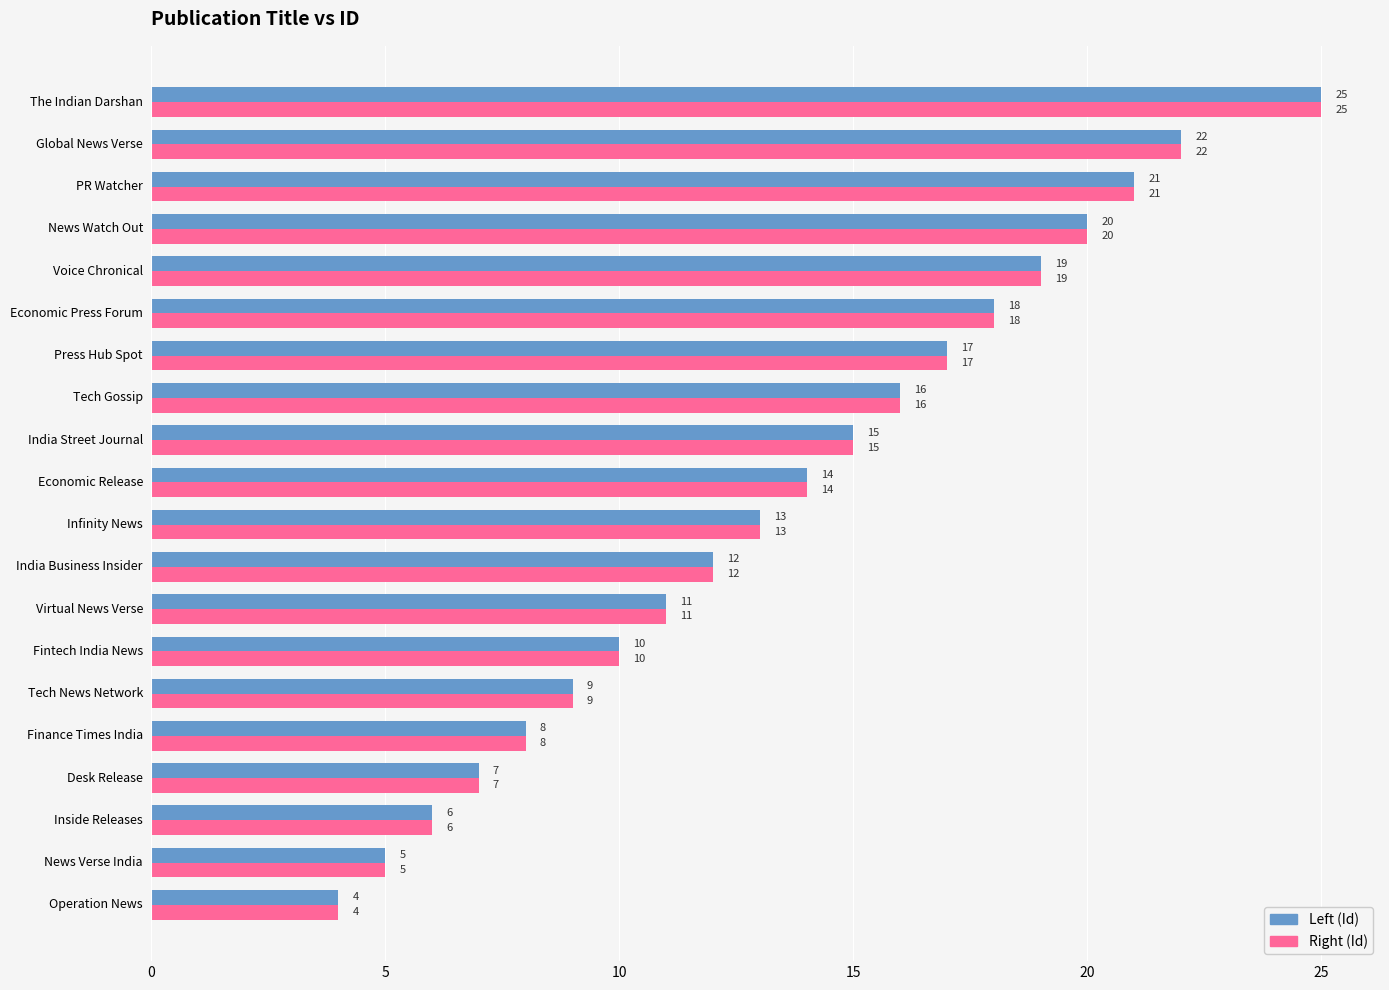

Count the number of categories in the chart.

20